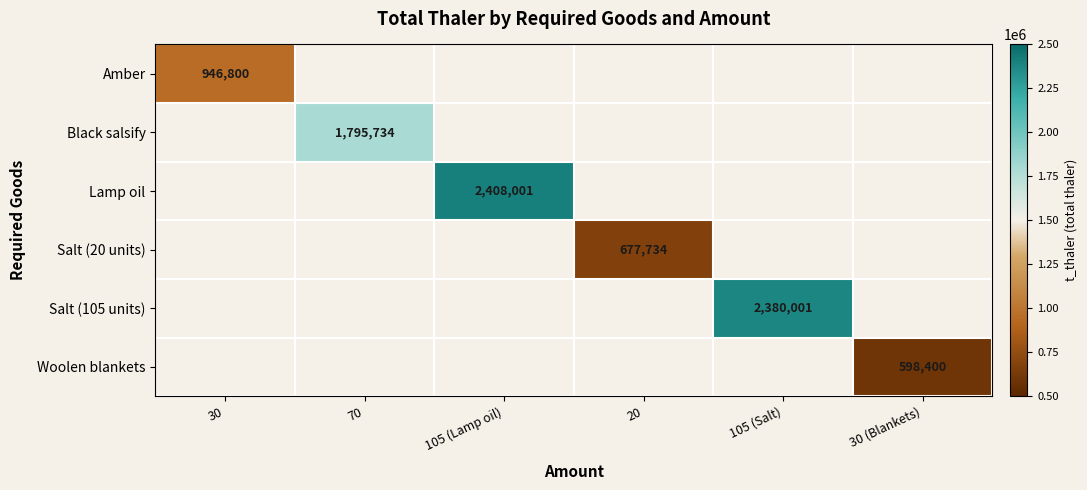

Which label corresponds to the largest value in the chart?

105 (Lamp oil)